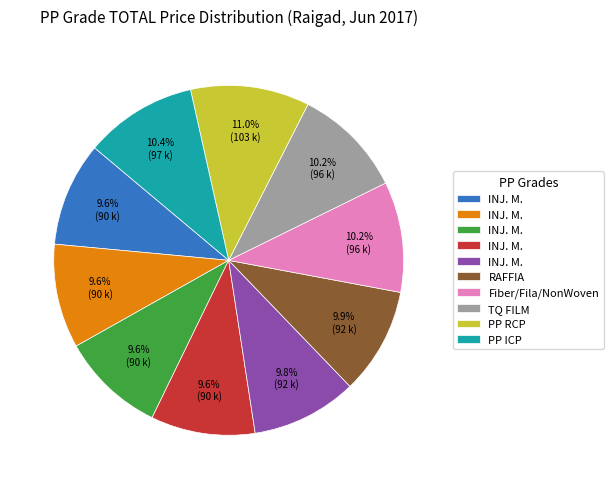

Does any single category account for the majority?

No